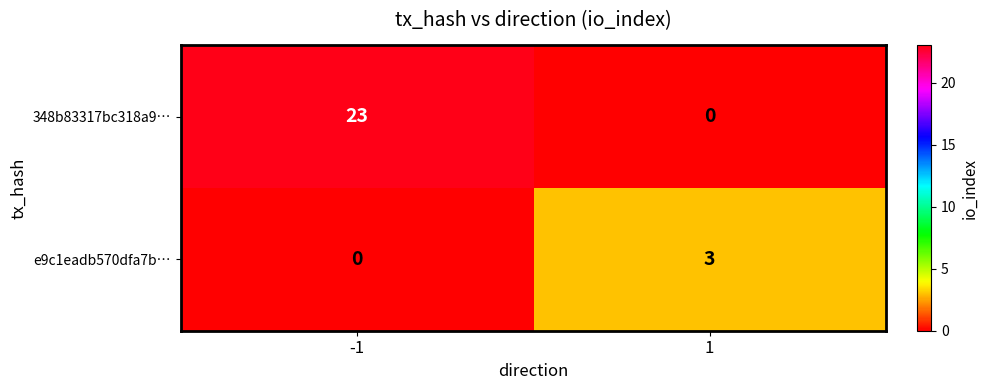

Reading right to left, extract all data points from this chart.

348b83317bc318a9…: 1=0	-1=23
e9c1eadb570dfa7b…: 1=3	-1=0